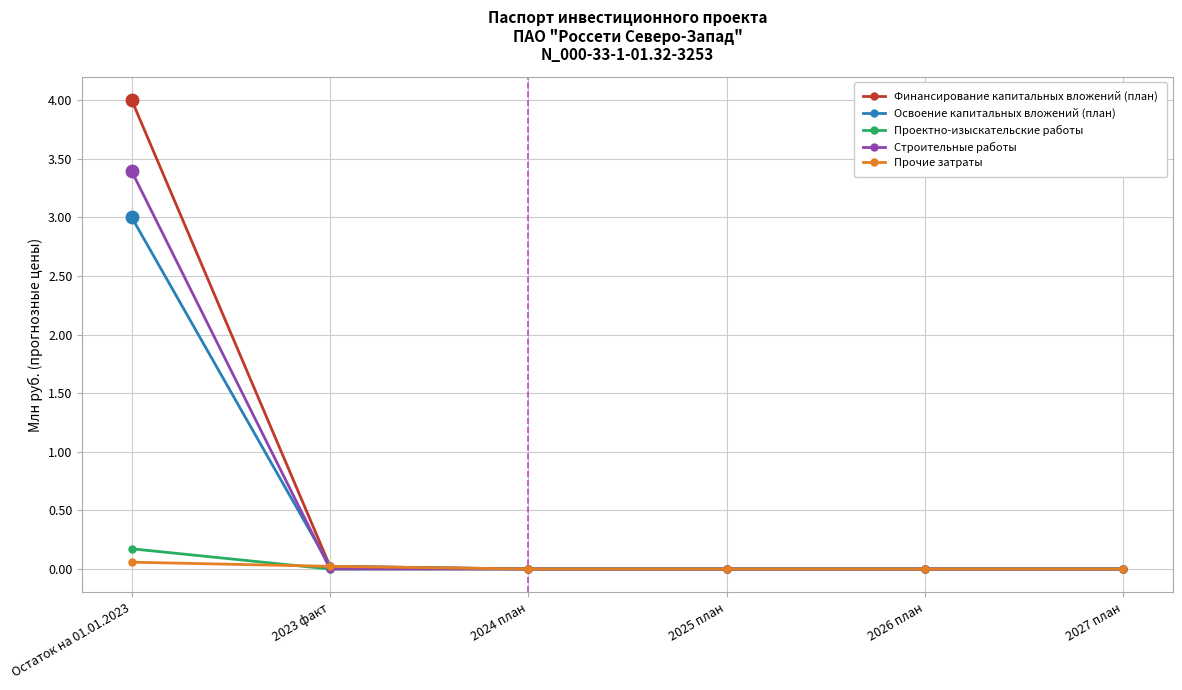

The Освоение капитальных вложений (план) series shows -1.7 at 2024 план. True or false?

False